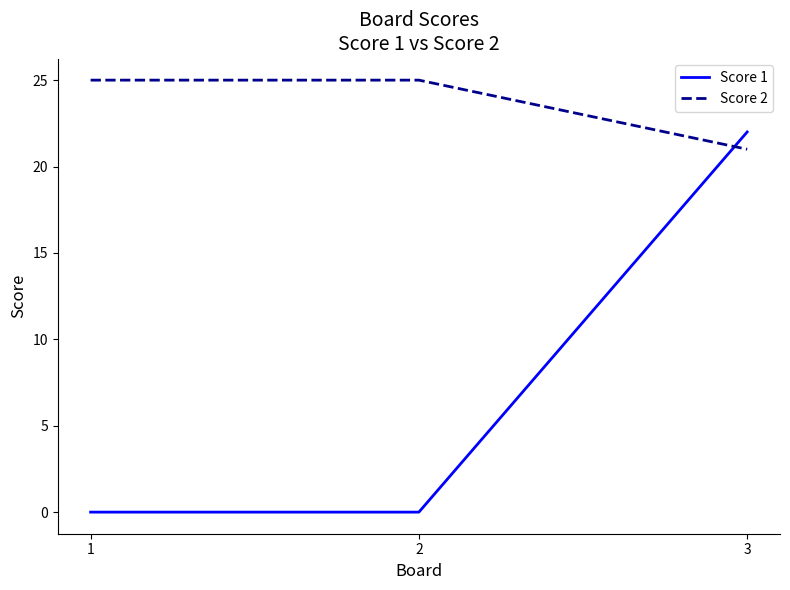

Rank the series by their maximum value, from highest to lowest.

Score 2, Score 1